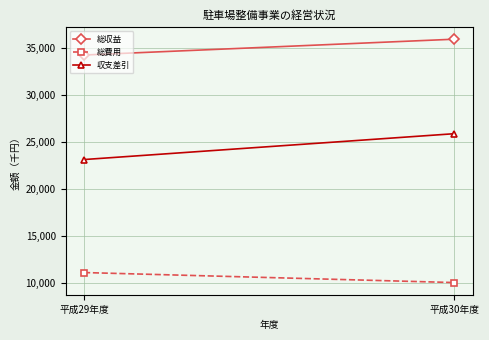

Which series has the widest spread of values?

収支差引